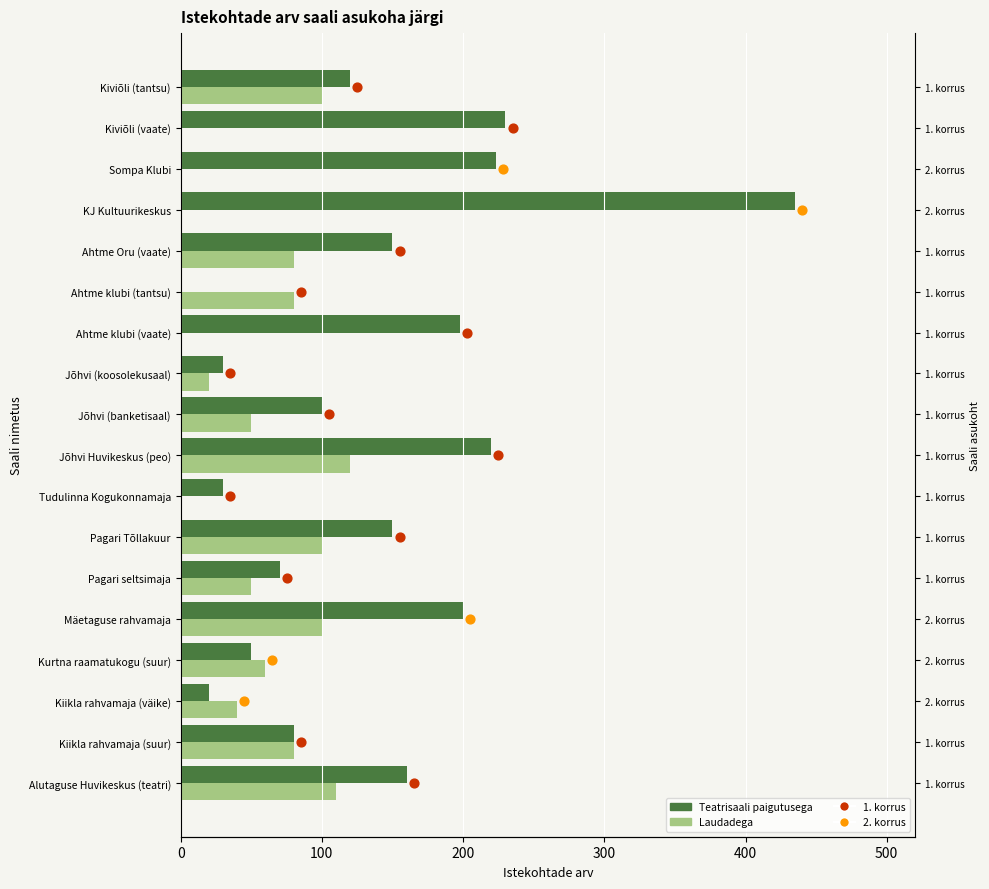

At how many categories does at least one series exceed 368?

1